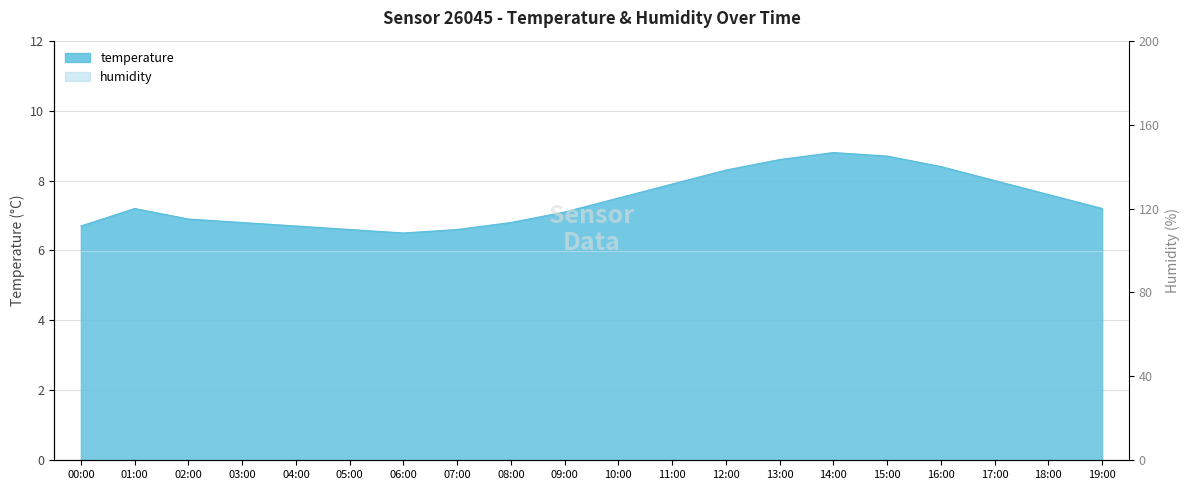

What is the label of the 17th point from the right?

03:00